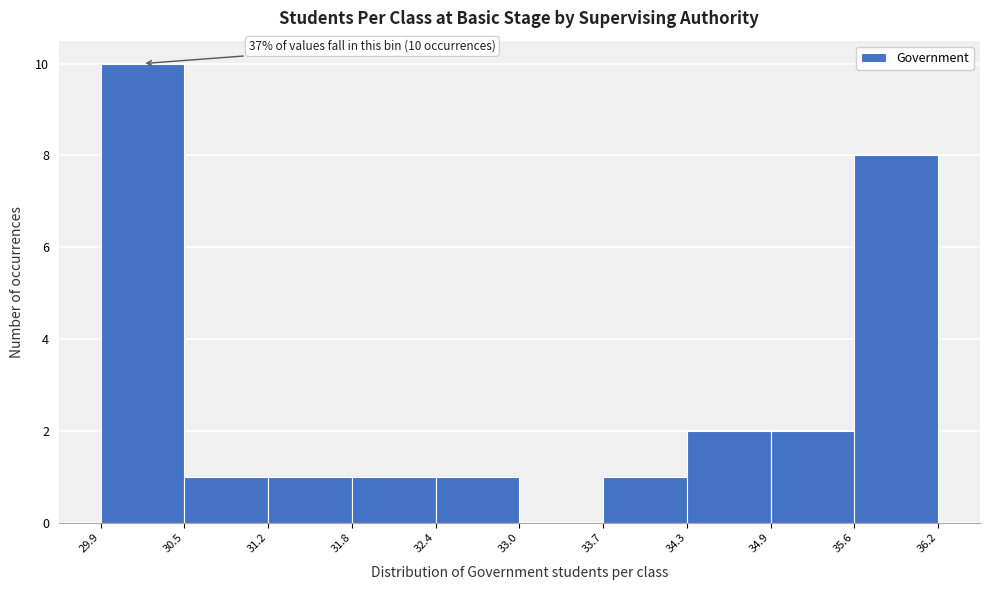

Which range on the x-axis has the tallest bar?

29.9 to 30.5